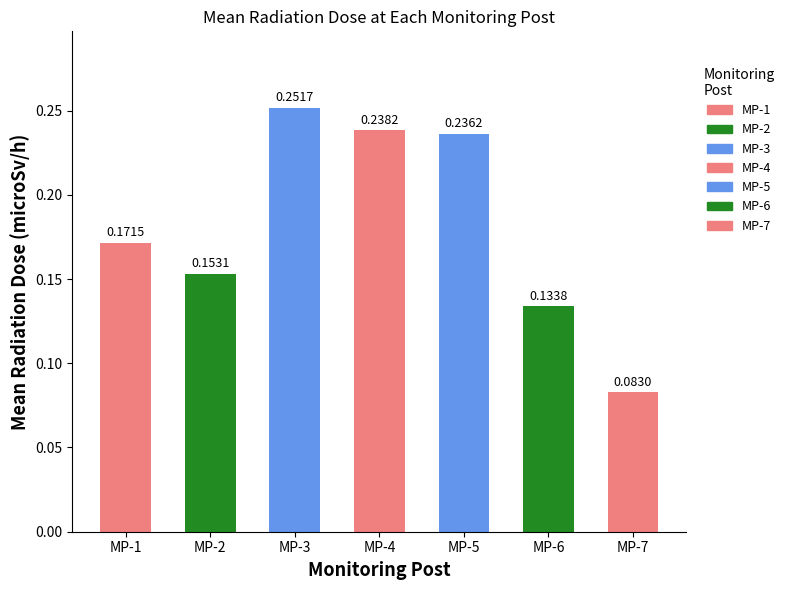

Rank the categories by value from highest to lowest.

MP-3, MP-4, MP-5, MP-1, MP-2, MP-6, MP-7